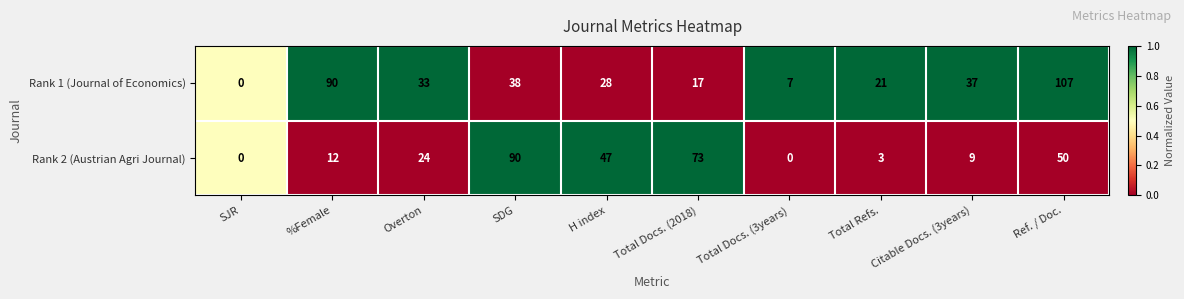

The Rank 2 (Austrian Agri Journal) series shows 24 at Overton. True or false?

True